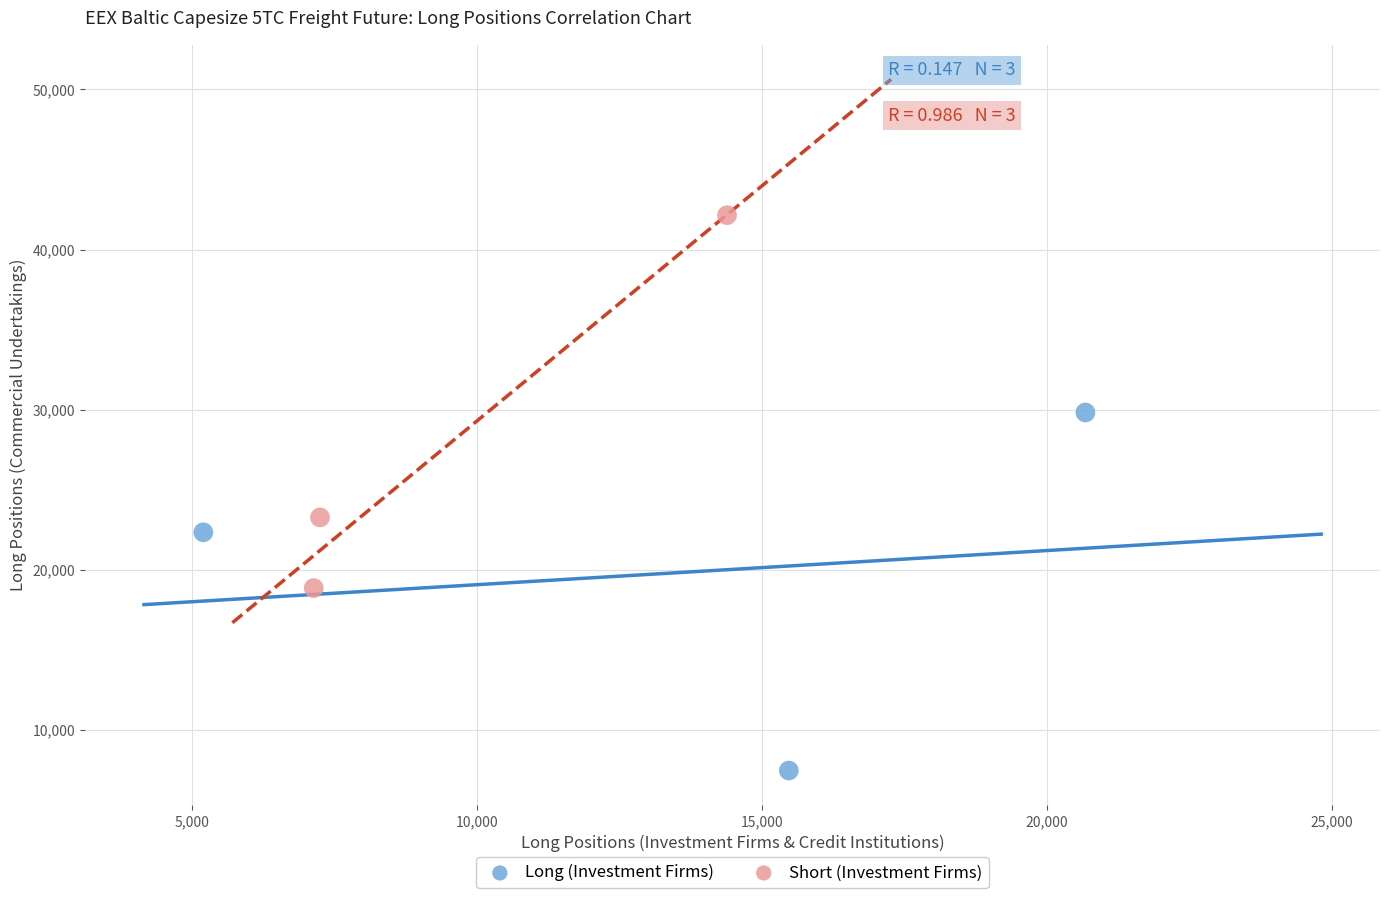

Which series has the widest spread of Y values?

Short (Investment Firms)